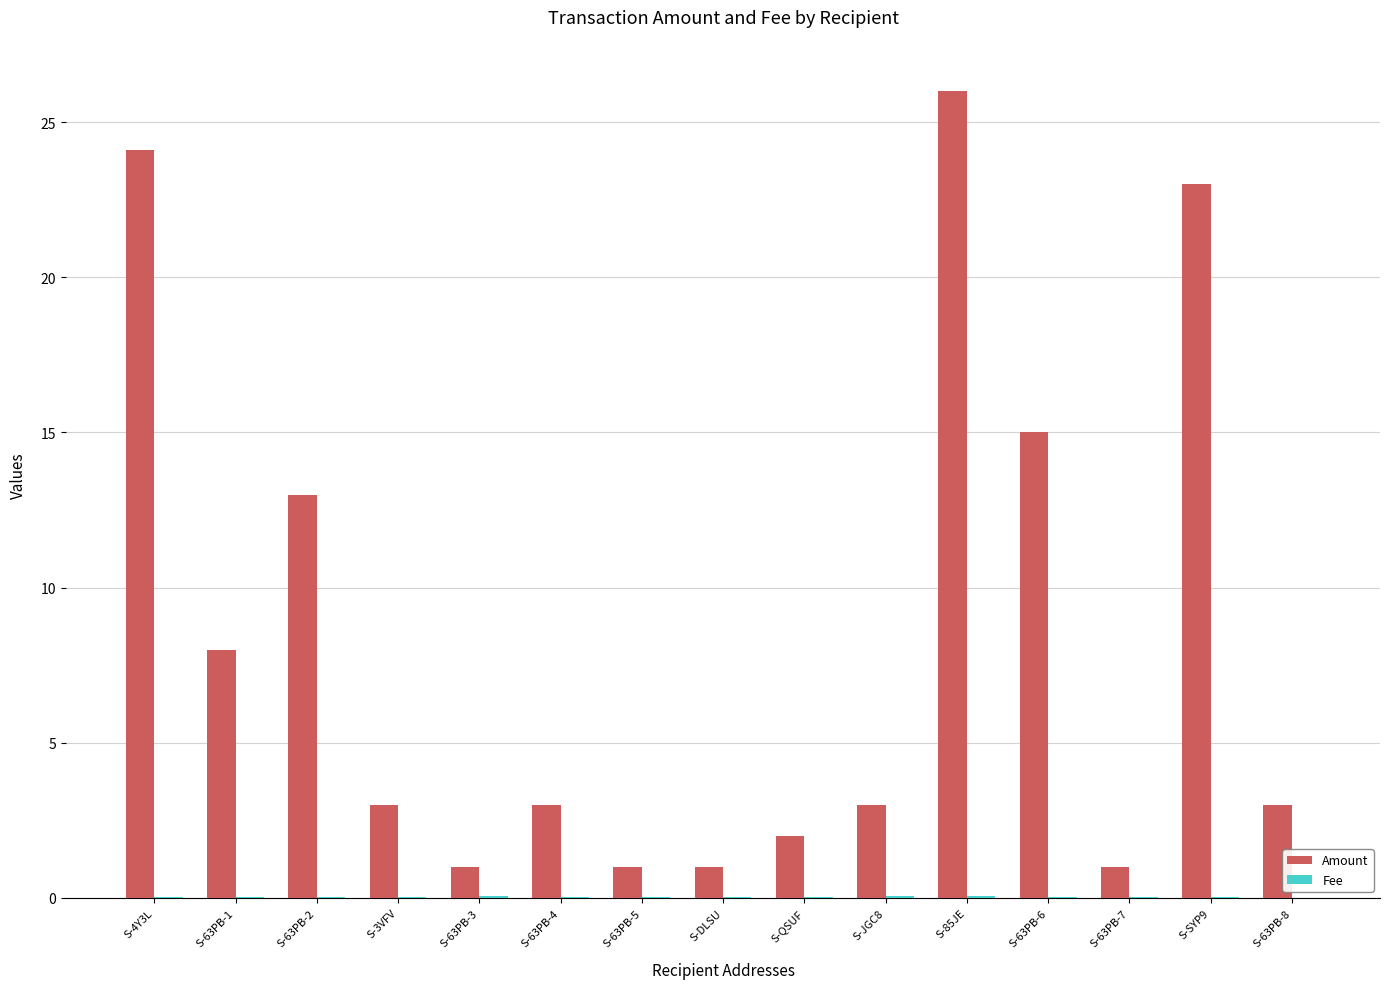

The value of Amount at S-4Y3L is 38.1. True or false?

False